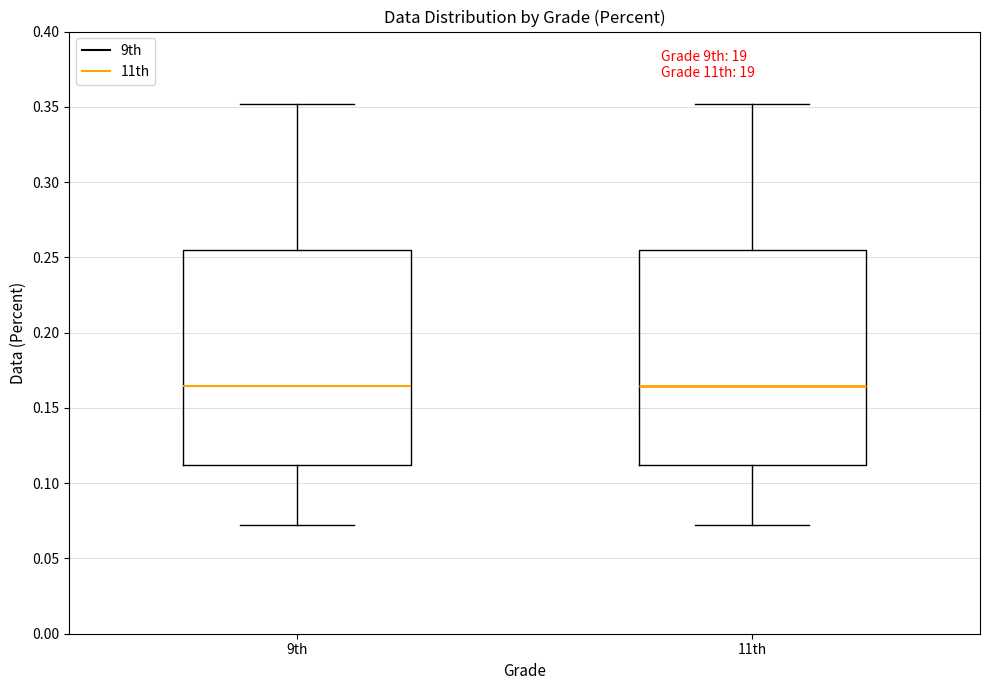

Reading left to right, read every box against the y-axis: the position of its median line, the range the box covers, and the ends of its whiskers. The values are not printed on the chart, so give them approximately, as read against the axis.

9th: median 0.165, box 0.110 to 0.255, whiskers 0.070 to 0.350
11th: median 0.165, box 0.110 to 0.255, whiskers 0.070 to 0.350